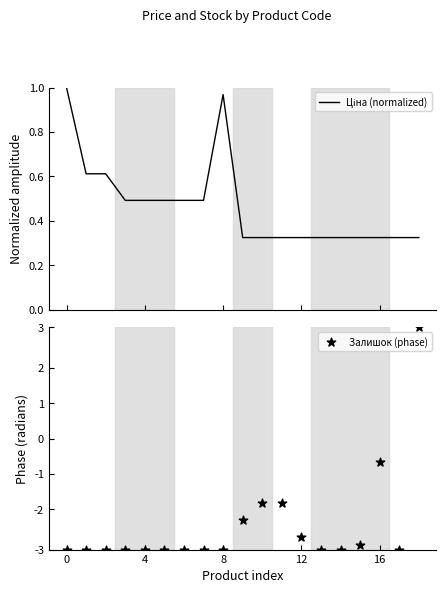

Which series has the largest Y range (max minus min)?

Залишок (phase)